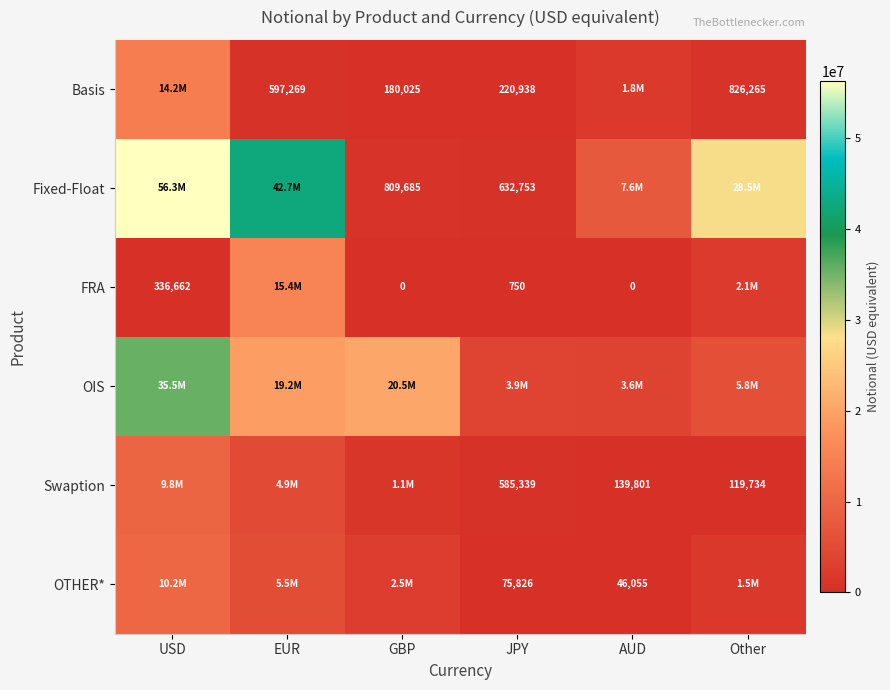

How many series are shown in this chart?

6